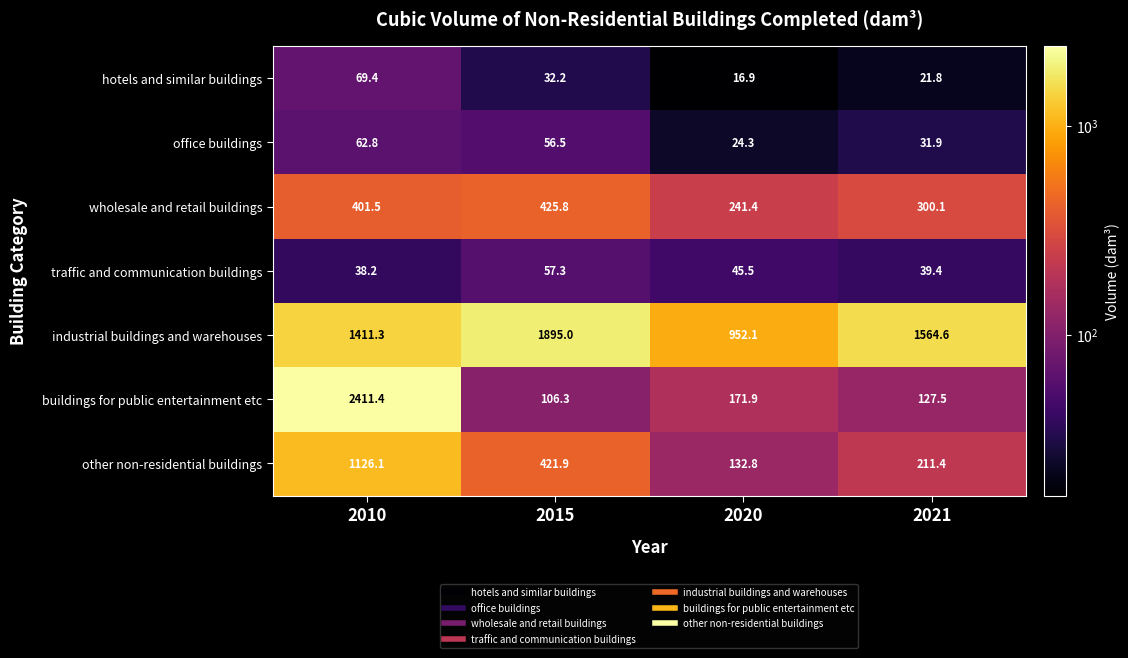

List the series in order of their peak value, lowest first.

traffic and communication buildings, office buildings, hotels and similar buildings, wholesale and retail buildings, other non-residential buildings, industrial buildings and warehouses, buildings for public entertainment etc